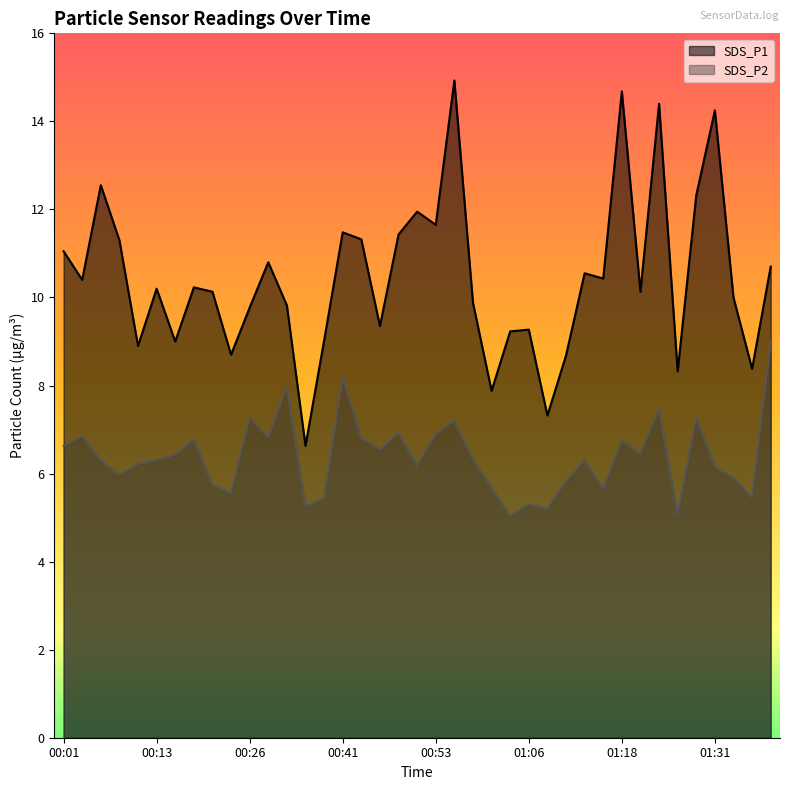

Reading left to right, what are all the values shown in this chart?

SDS_P1: 00:01=11.1	00:03=10.4	00:06=12.6	00:08=11.3	00:11=8.9	00:13=10.2	00:16=9.0	00:18=10.2	00:21=10.1	00:23=8.7	00:26=9.8	00:31=10.8	00:34=9.8	00:36=6.6	00:39=9.0	00:41=11.5	00:44=11.3	00:46=9.3	00:48=11.4	00:51=11.9	00:53=11.7	00:56=14.9	00:58=9.9	01:01=7.9	01:03=9.2	01:06=9.3	01:08=7.3	01:11=8.7	01:13=10.6	01:16=10.4	01:18=14.7	01:21=10.1	01:23=14.4	01:26=8.3	01:28=12.3	01:31=14.2	01:33=10.0	01:36=8.4	01:38=10.7
SDS_P2: 00:01=6.6	00:03=6.8	00:06=6.3	00:08=6.0	00:11=6.2	00:13=6.3	00:16=6.4	00:18=6.8	00:21=5.8	00:23=5.5	00:26=7.3	00:31=6.8	00:34=8.0	00:36=5.2	00:39=5.4	00:41=8.2	00:44=6.8	00:46=6.5	00:48=6.9	00:51=6.2	00:53=6.9	00:56=7.2	00:58=6.3	01:01=5.7	01:03=5.0	01:06=5.3	01:08=5.2	01:11=5.8	01:13=6.3	01:16=5.7	01:18=6.8	01:21=6.5	01:23=7.5	01:26=5.0	01:28=7.3	01:31=6.2	01:33=5.9	01:36=5.5	01:38=9.0